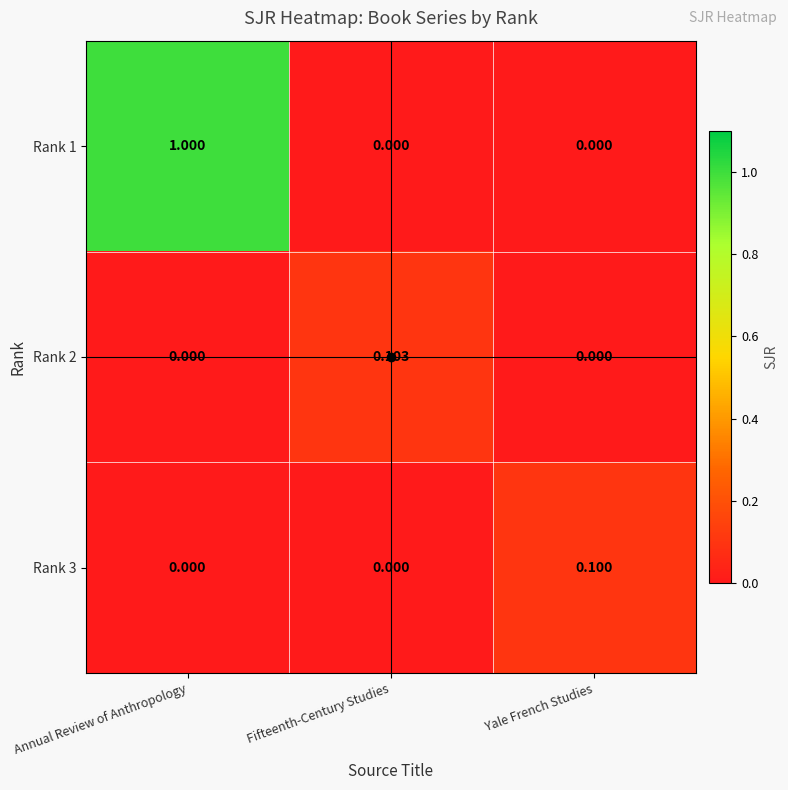

How many data points in Rank 1 are above 0?

1